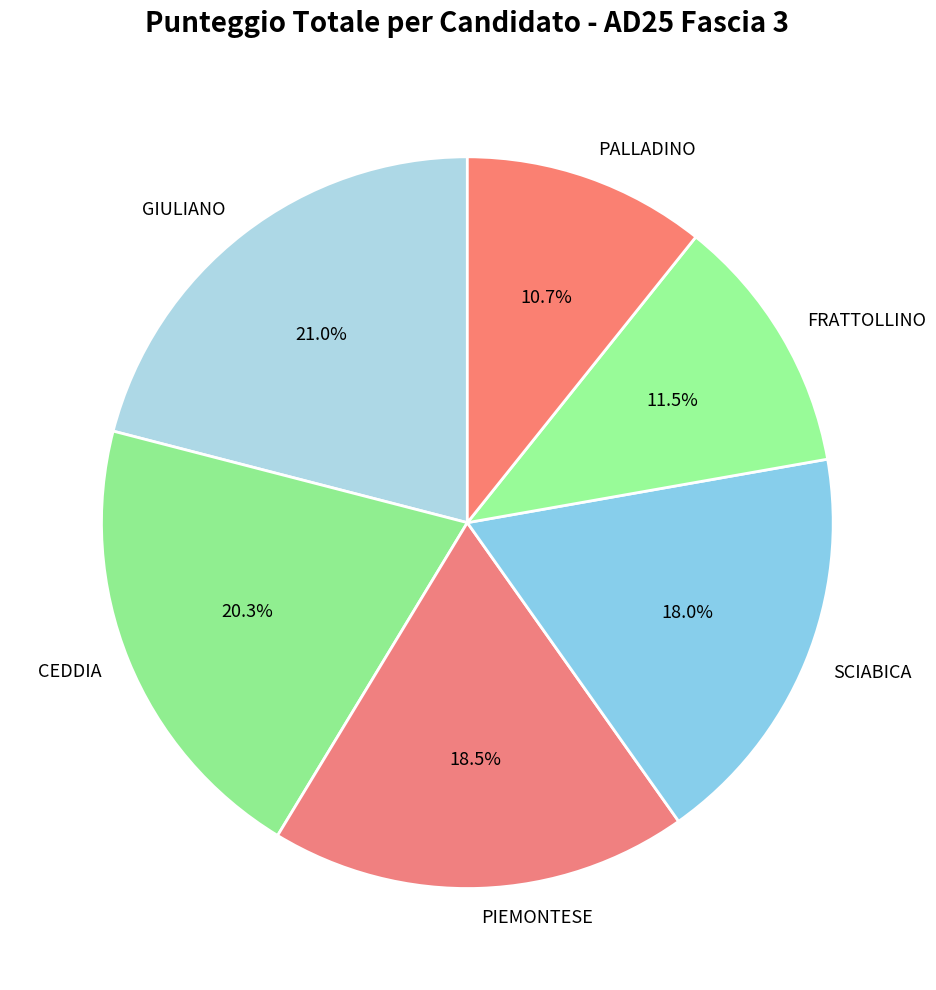

Does FRATTOLLINO represent more than half of the total?

No